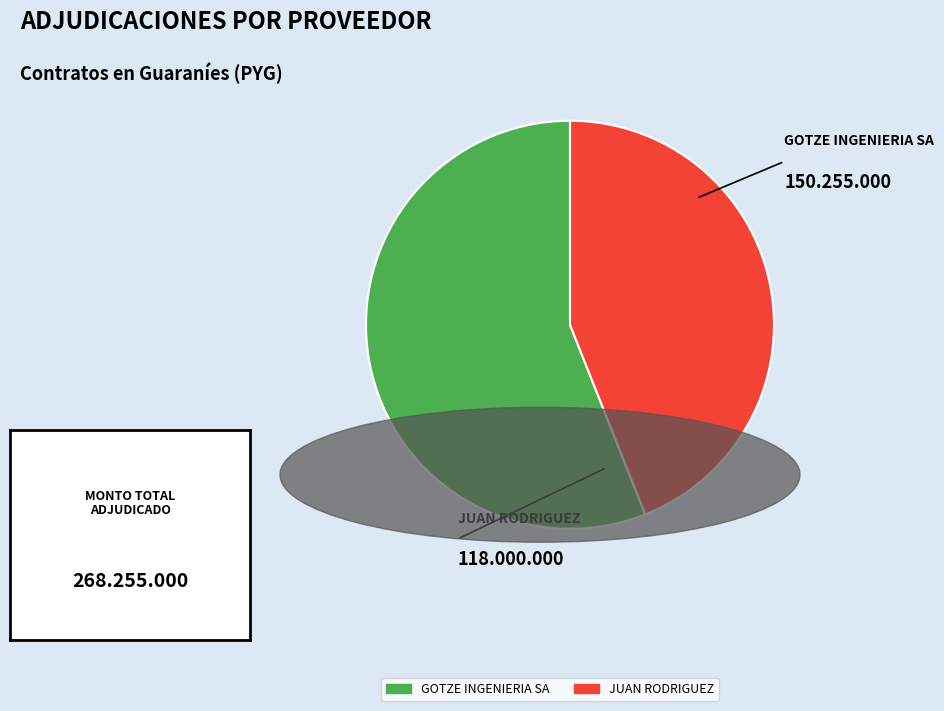

To the nearest percent, what portion does JUAN RODRIGUEZ represent?

44%